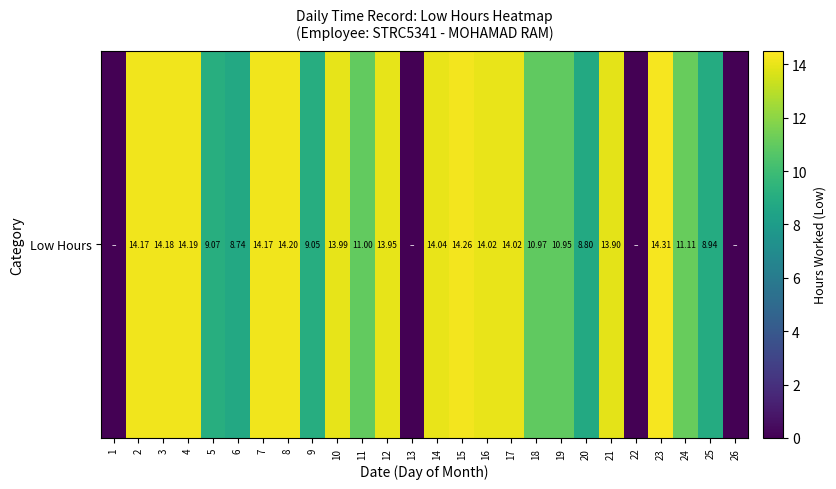

At which category does the chart reach its minimum across all series?

1